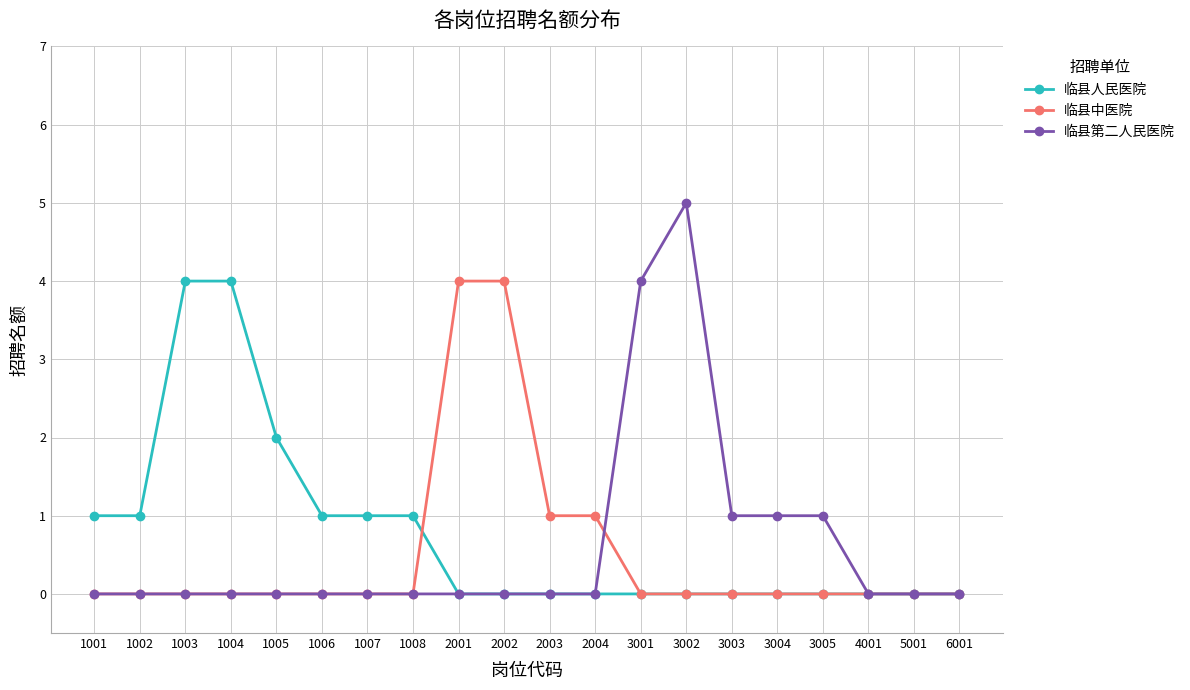

Does the chart have visible grid lines?

Yes